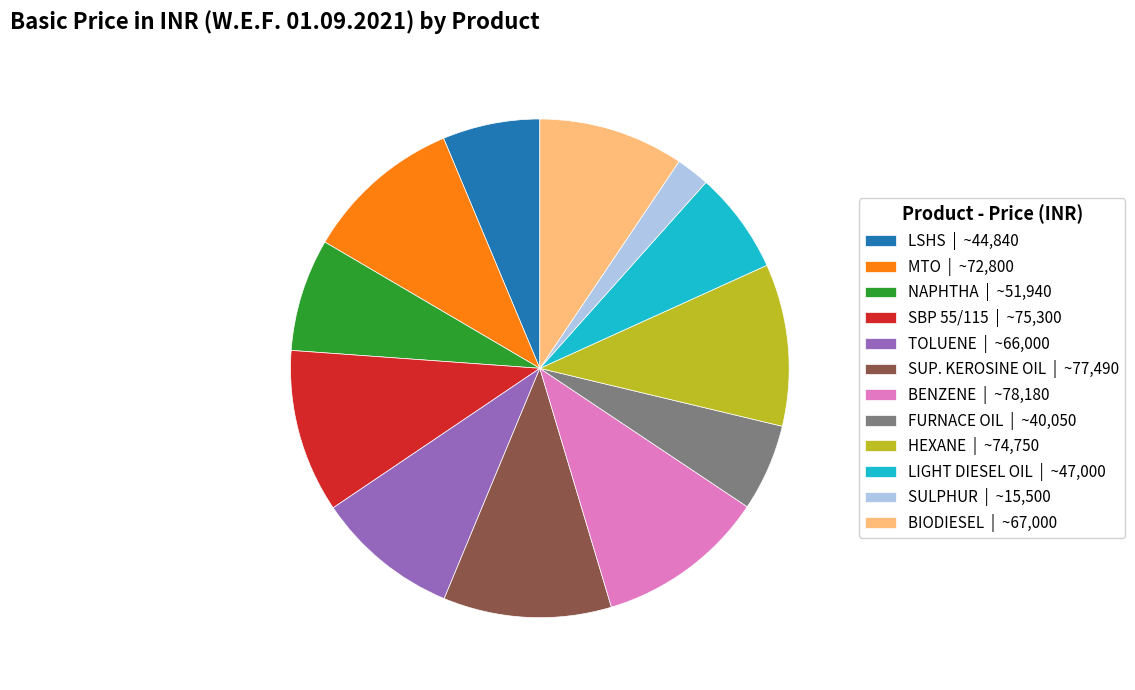

Combined, do NAPHTHA | ~51,940 and BENZENE | ~78,180 account for over 50%?

No